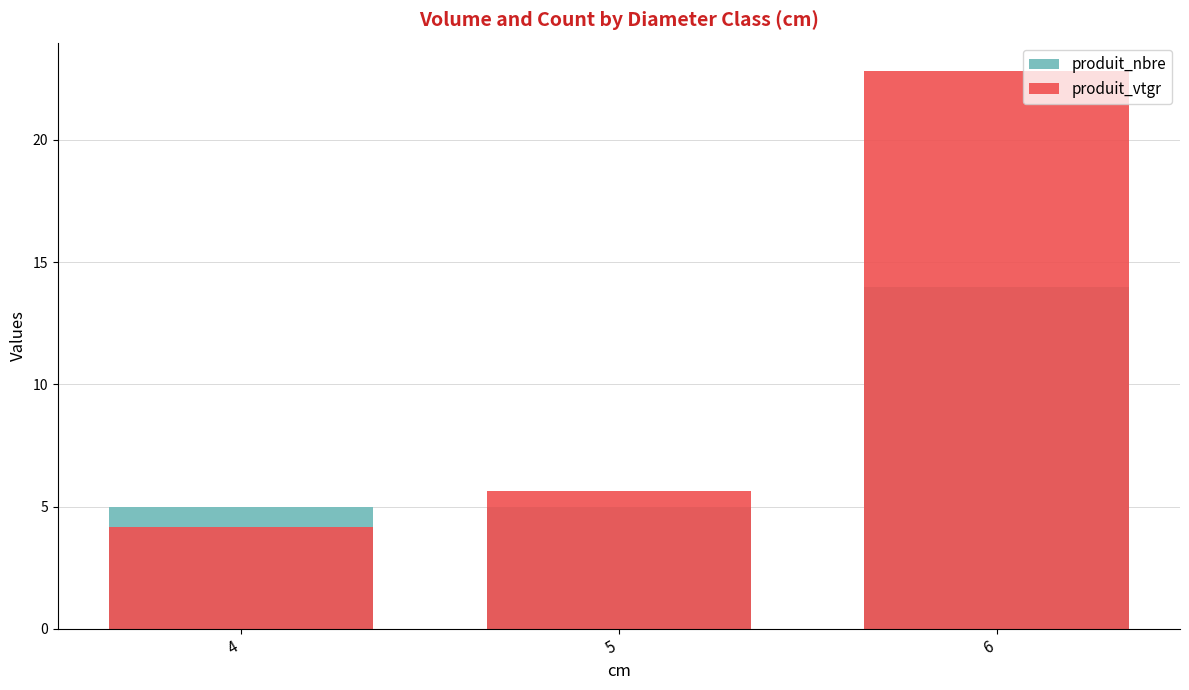

What is the sum of all produit_nbre values?

24.0